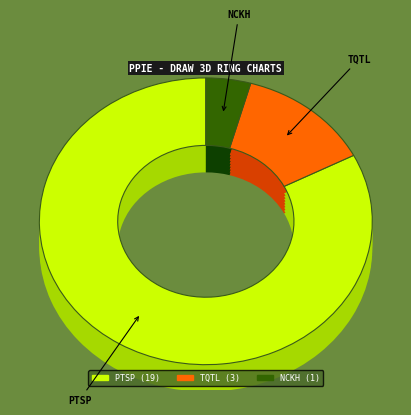

Which category accounts for the majority?

PTSP